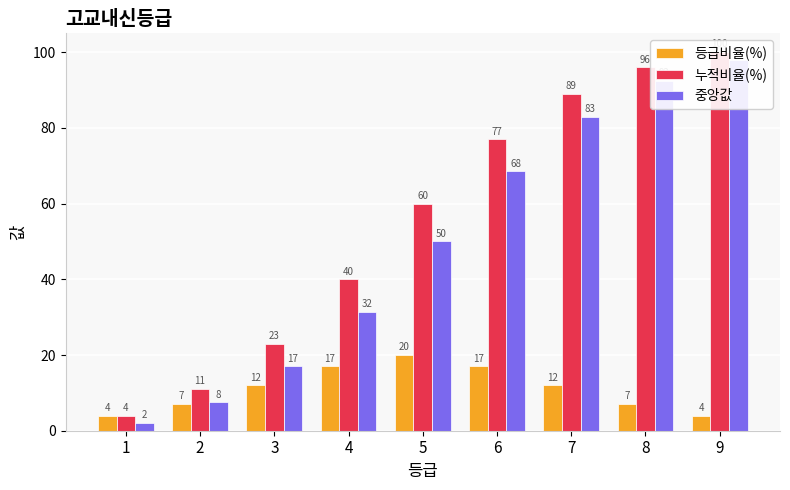

At how many categories does at least one series exceed 74?

4